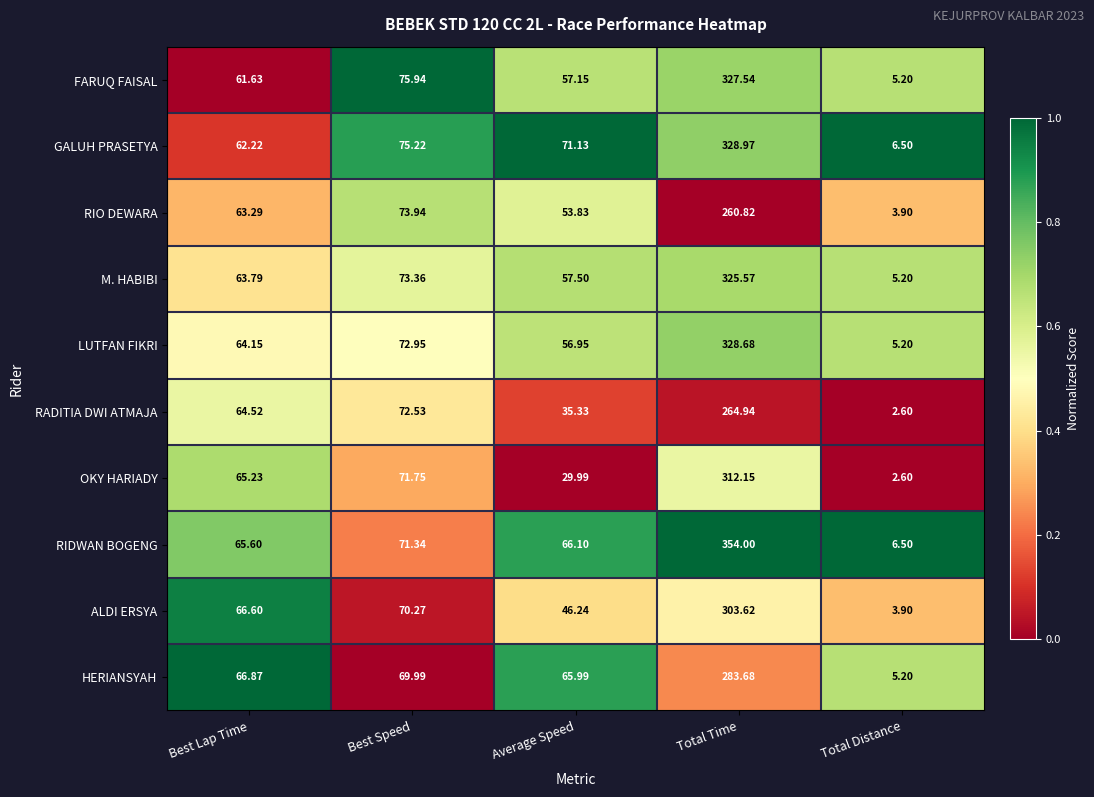

Which series has the largest total across all categories?

RIDWAN BOGENG